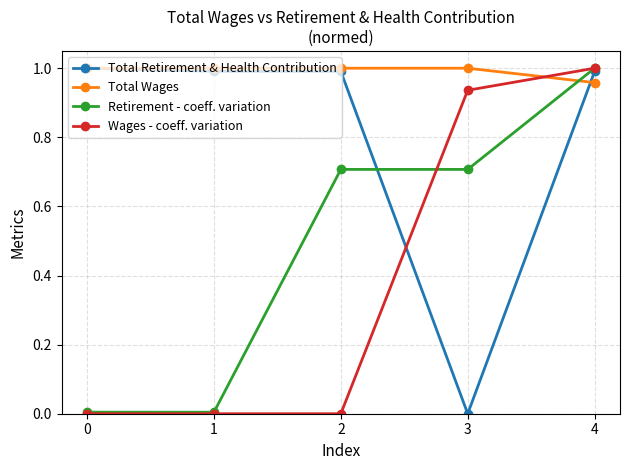

True or false: Wages - coeff. variation and Retirement - coeff. variation cross at least once.

True